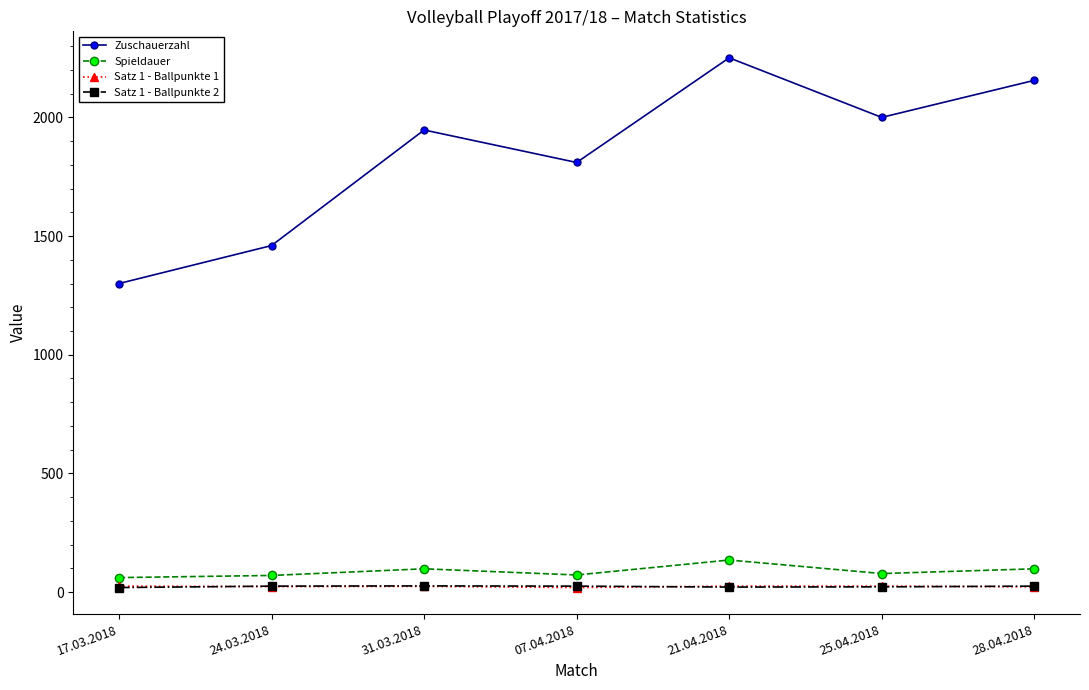

What is the approximate value of Zuschauerzahl at 21.04.2018, to the nearest 100?

2300